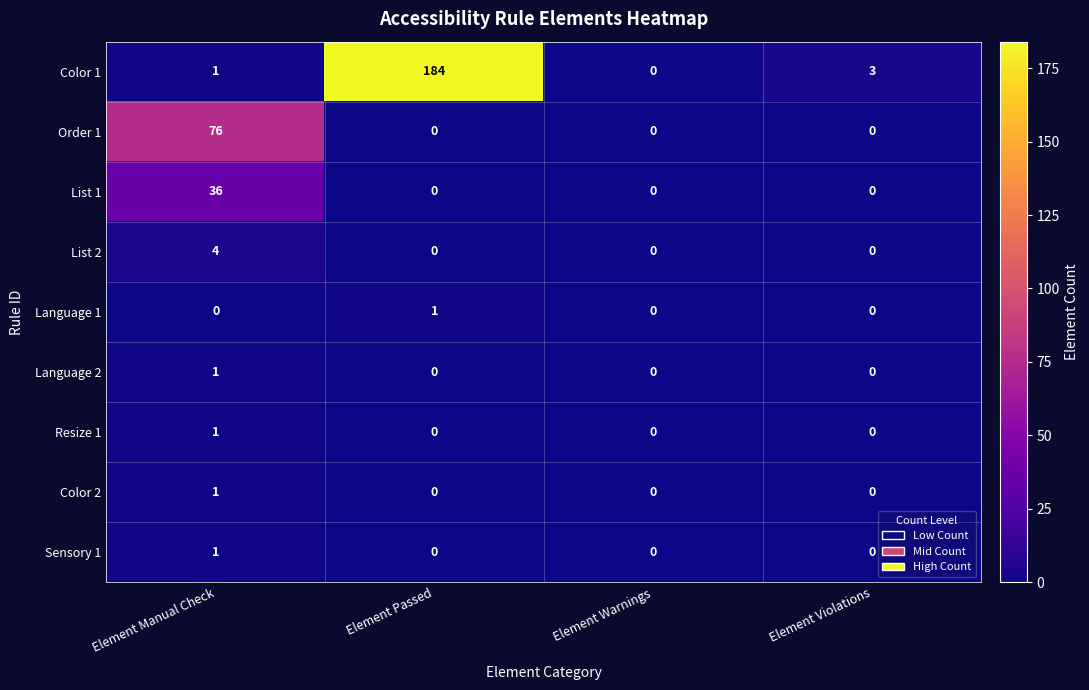

What is the average value of the List 1 series?

9